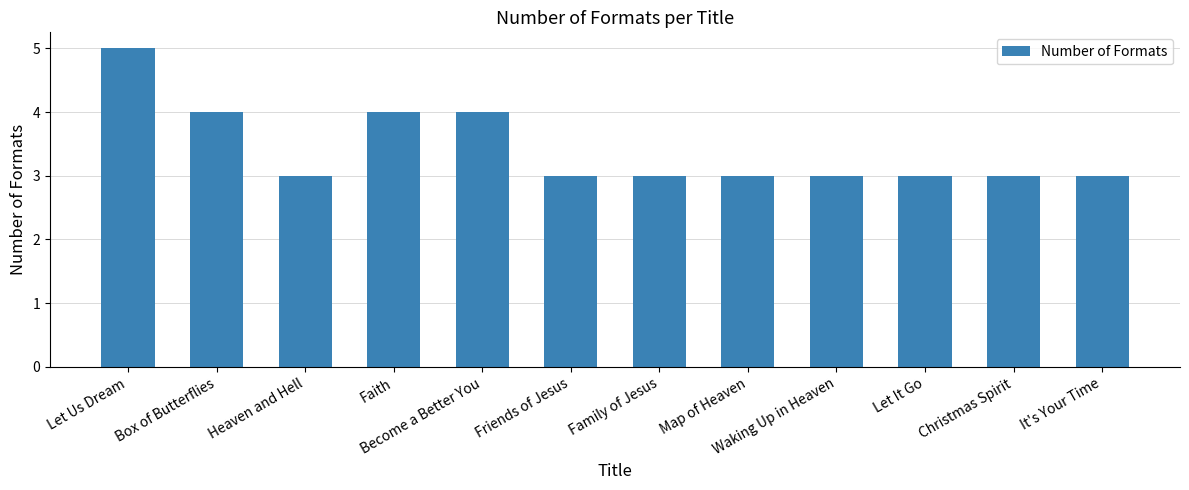

Between Waking Up in Heaven and Faith, which is larger?

Faith